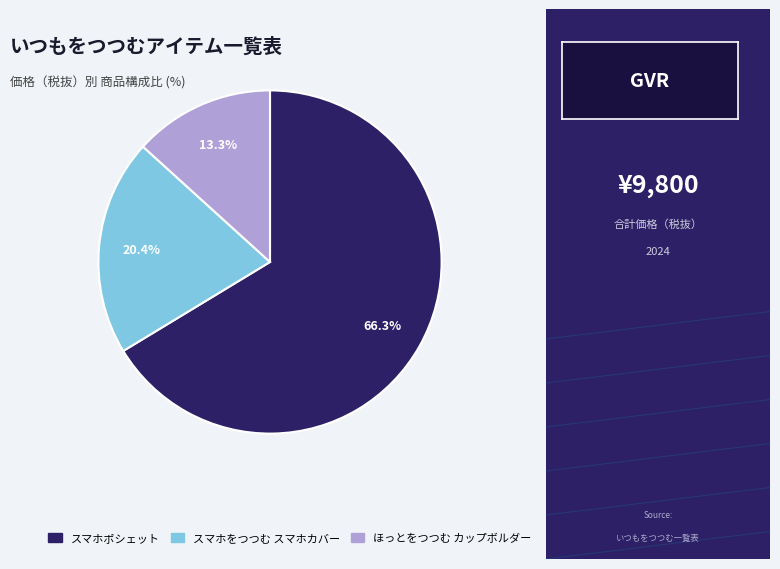

To the nearest percent, what is the average slice percentage?

33%